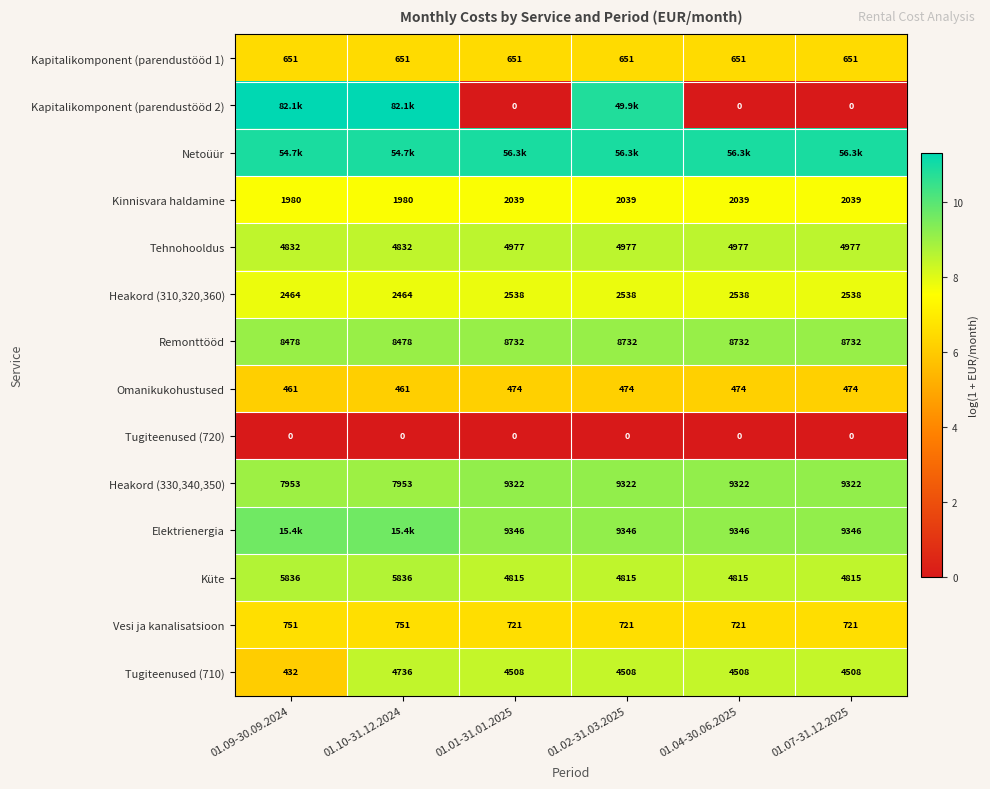

Which has a higher value, 01.04-30.06.2025 or 01.01-31.01.2025?

01.04-30.06.2025